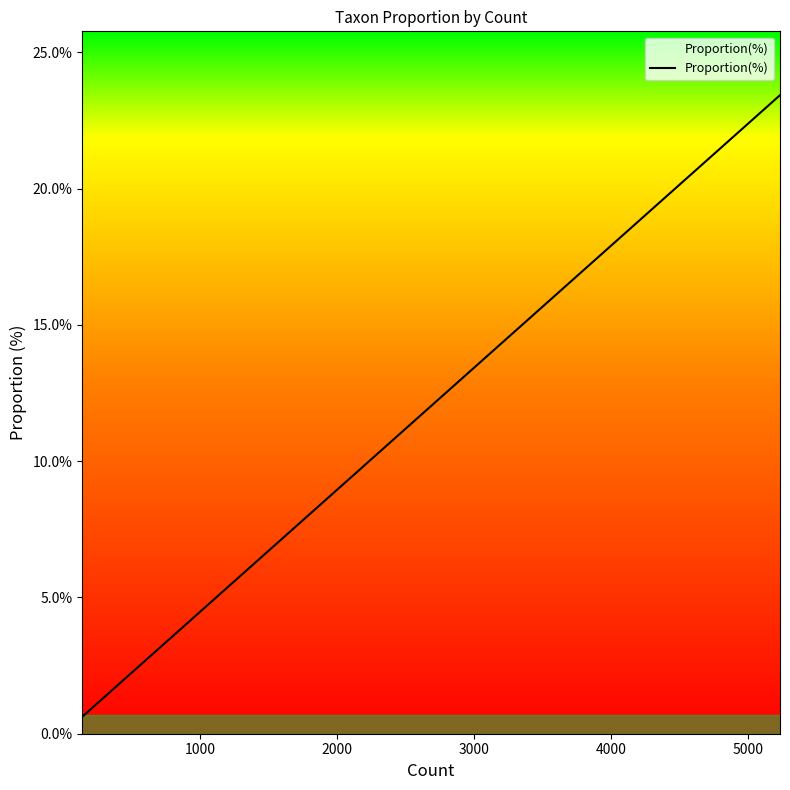

What is the average value?

5.8